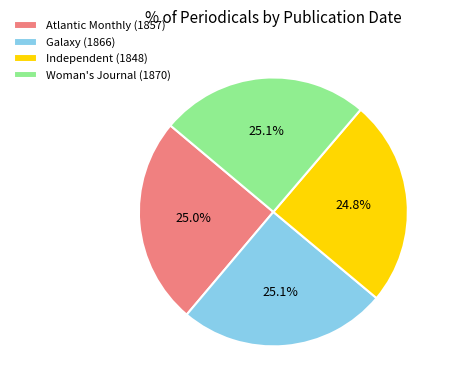

What percentage is NOT represented by Galaxy (1866)?

74.9%